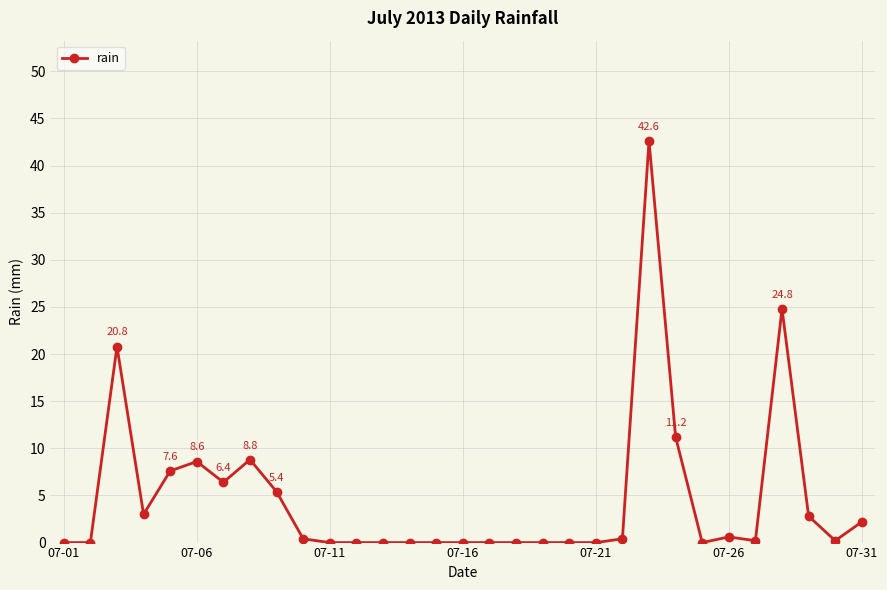

What is the greatest value displayed?

42.6